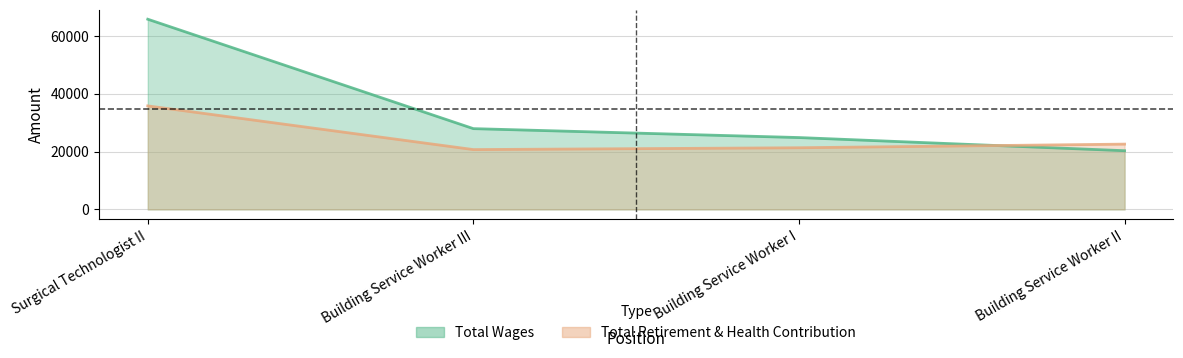

Reading left to right, transcribe all the data shown in this chart.

Total Wages: Surgical Technologist II=65705	Building Service Worker III=27903	Building Service Worker I=24823	Building Service Worker II=20278
Total Retirement & Health Contribution: Surgical Technologist II=35758	Building Service Worker III=20667	Building Service Worker I=21299	Building Service Worker II=22554